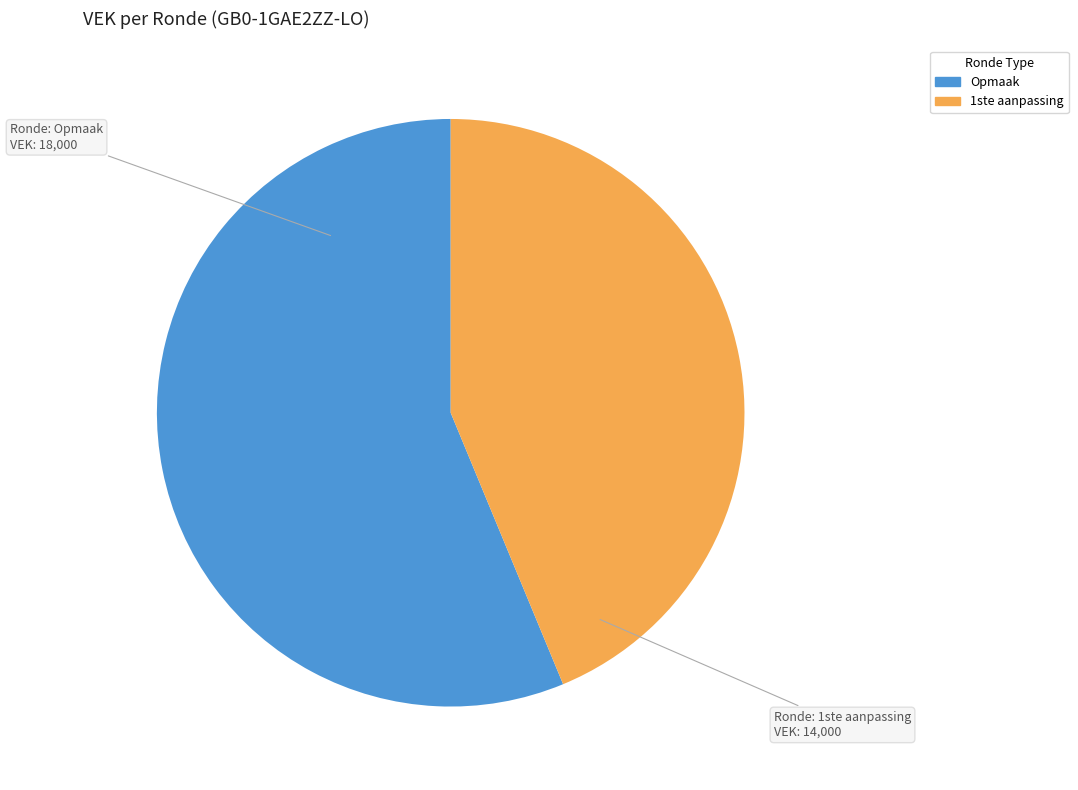

Is there a majority slice in this chart?

Yes